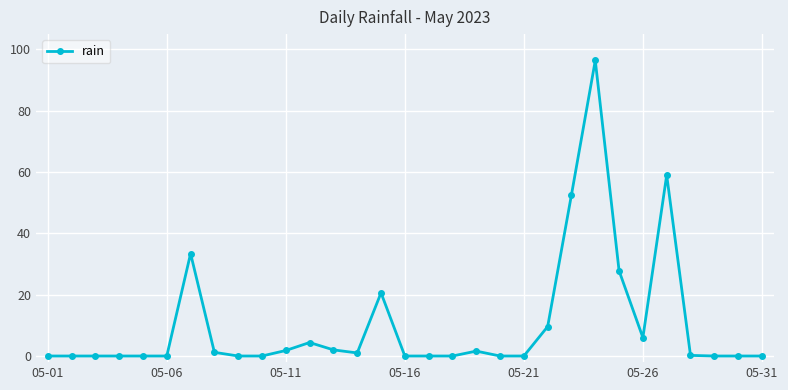

What is the average value?

10.2